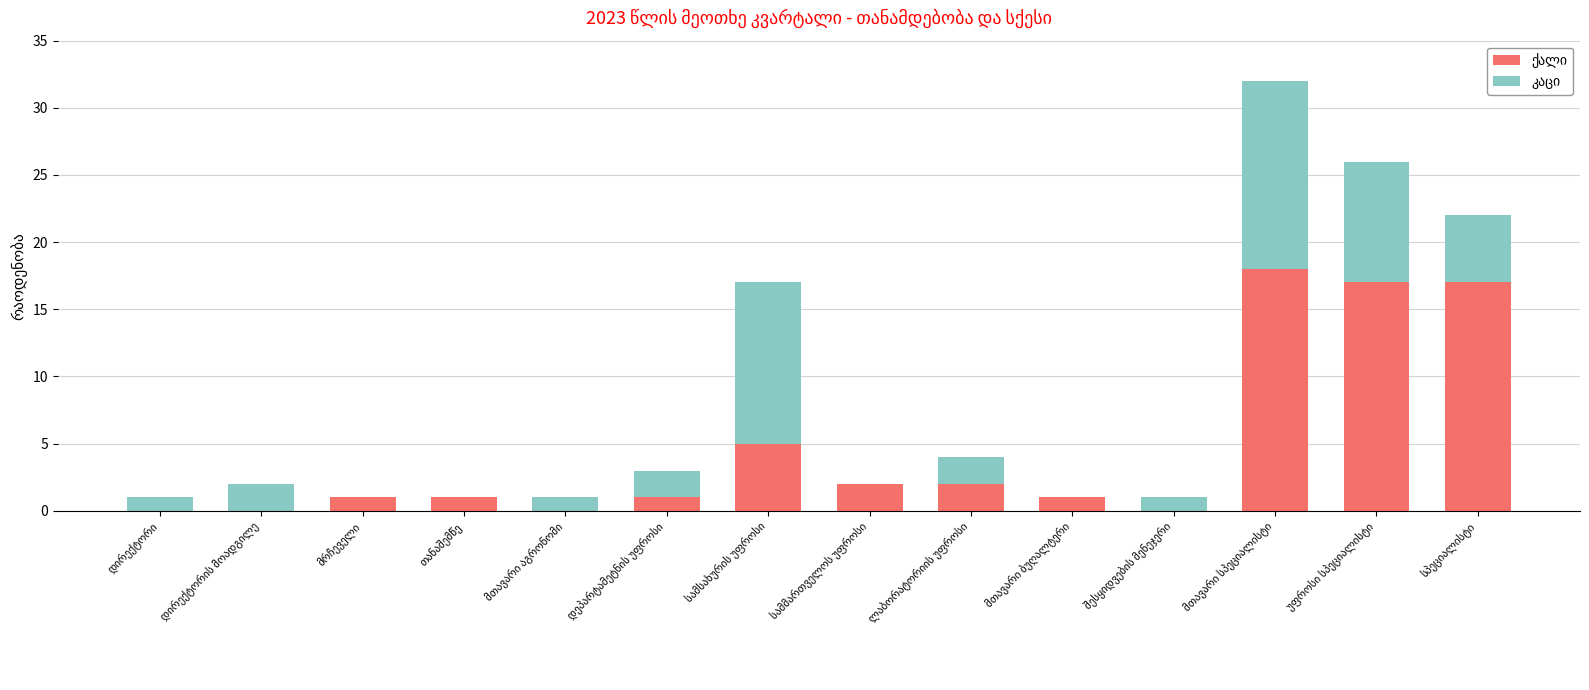

Reading right to left, extract all data points from this chart.

ქალი: სპეციალისტი=17	უფროსი სპეციალისტი=17	მთავარი სპეციალისტი=18	შესყიდვების მენეჯერი=0	მთავარი ბუღალტერი=1	ლაბორატორიის უფროსი=2	სამმართველოს უფროსი=2	სამსახურის უფროსი=5	დეპარტამეტნის უფროსი=1	მთავარი აგრონომი=0	თანაშემწე=1	მრჩეველი=1	დირექტორის მოადგილე=0	დირექტორი=0
კაცი: სპეციალისტი=5	უფროსი სპეციალისტი=9	მთავარი სპეციალისტი=14	შესყიდვების მენეჯერი=1	მთავარი ბუღალტერი=0	ლაბორატორიის უფროსი=2	სამმართველოს უფროსი=0	სამსახურის უფროსი=12	დეპარტამეტნის უფროსი=2	მთავარი აგრონომი=1	თანაშემწე=0	მრჩეველი=0	დირექტორის მოადგილე=2	დირექტორი=1